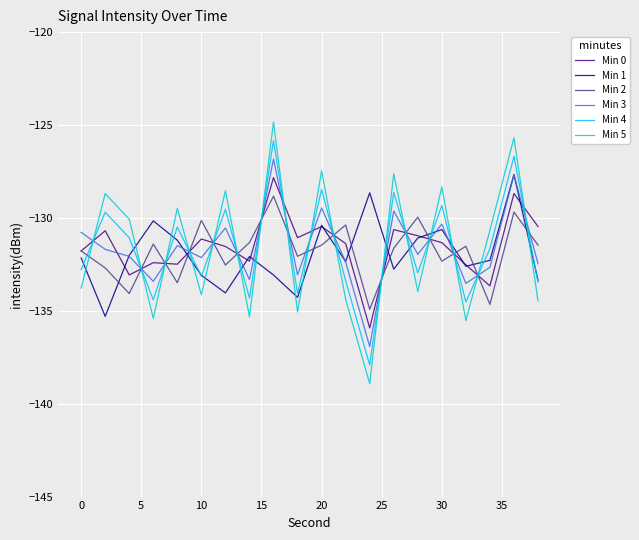

Which series has the widest spread of values?

Min 5